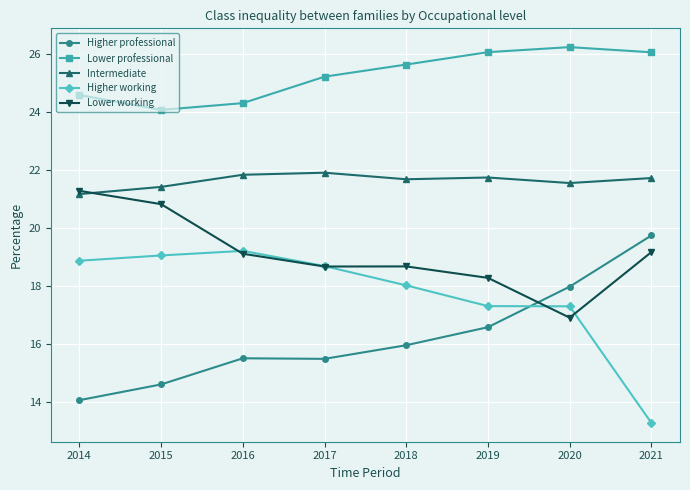

Which series has the widest spread of values?

Higher working